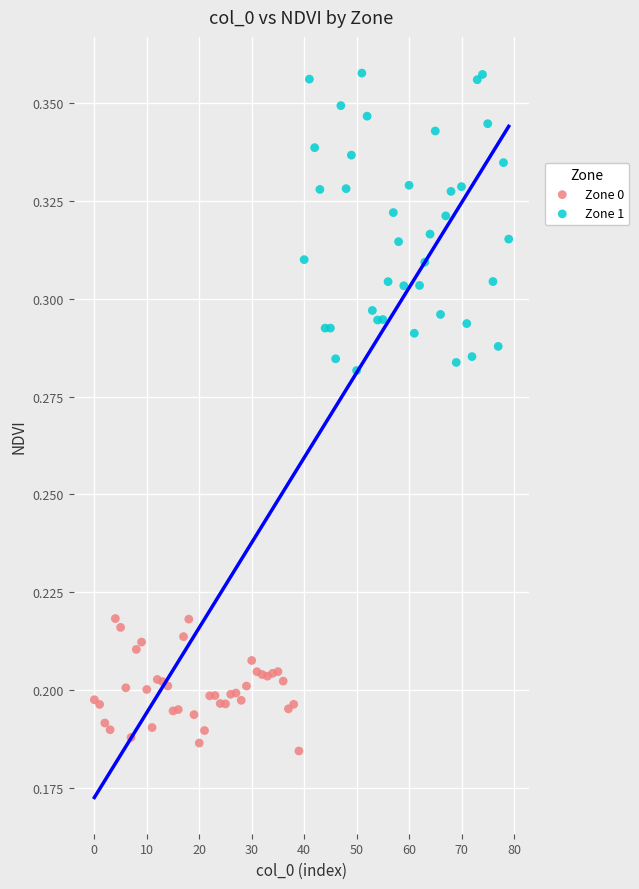

Which series has the widest spread of Y values?

Zone 1